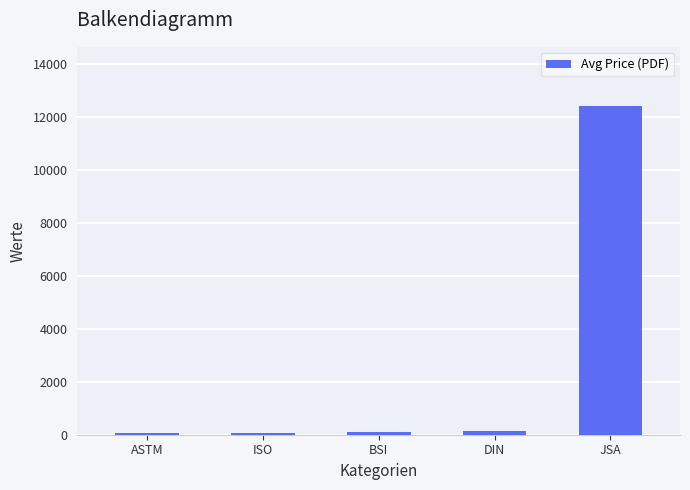

How many categories are shown in the chart?

5